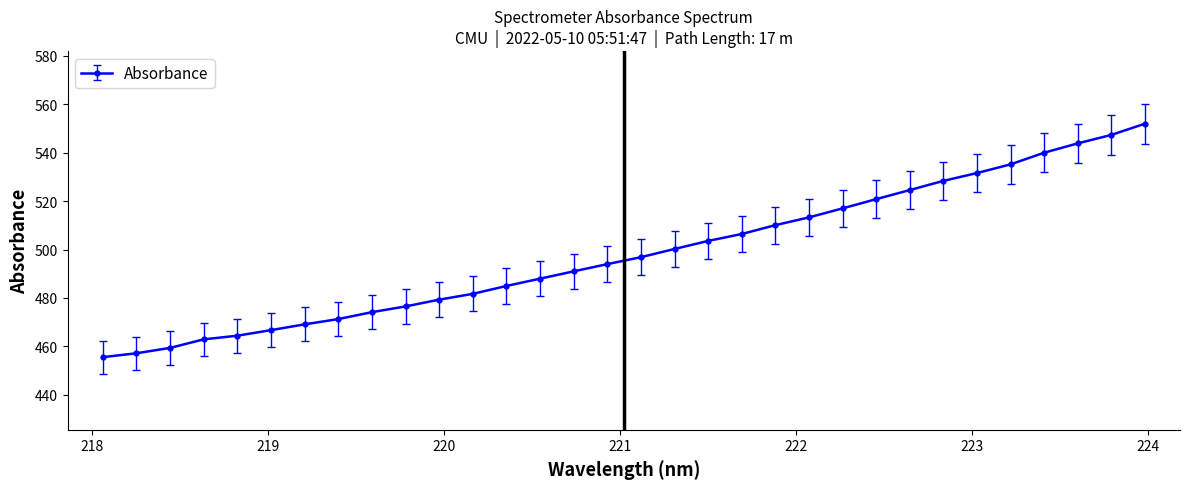

What is the sum of all values?

15947.5